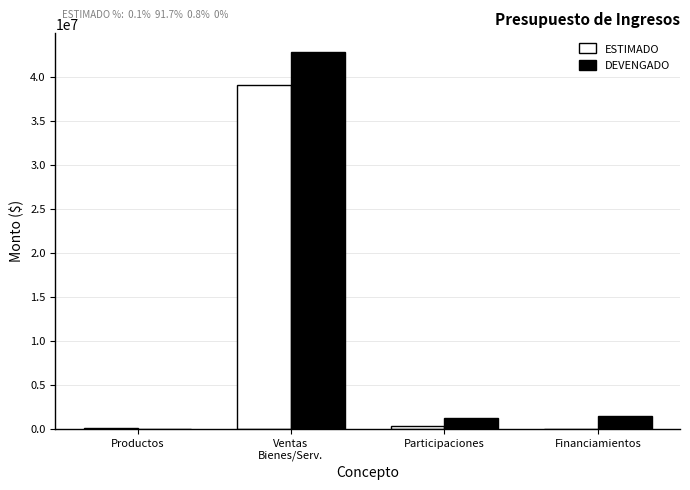

What is the maximum value for ESTIMADO?

39115917.3